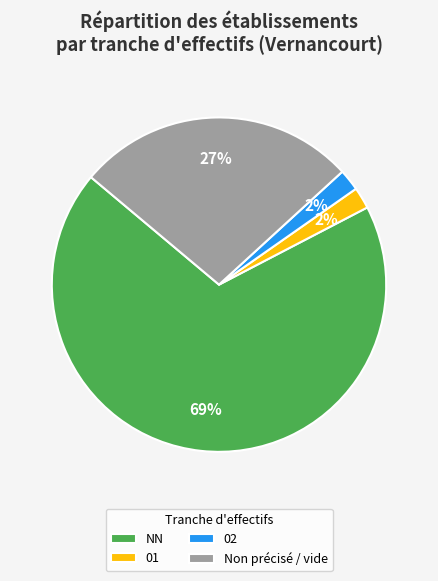

Which category has the biggest portion of the pie?

NN